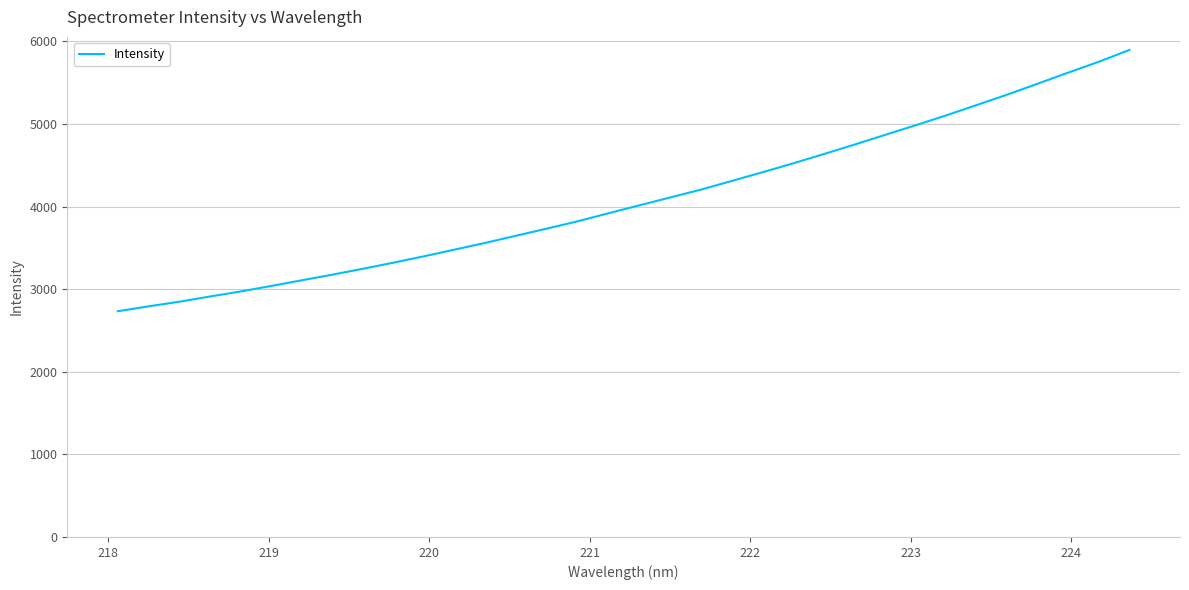

What is the maximum value shown in the chart?

5896.5